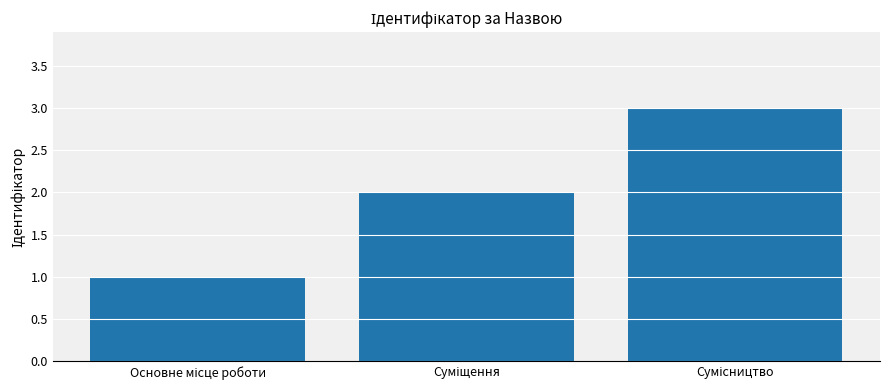

What is the sum of all values?

6